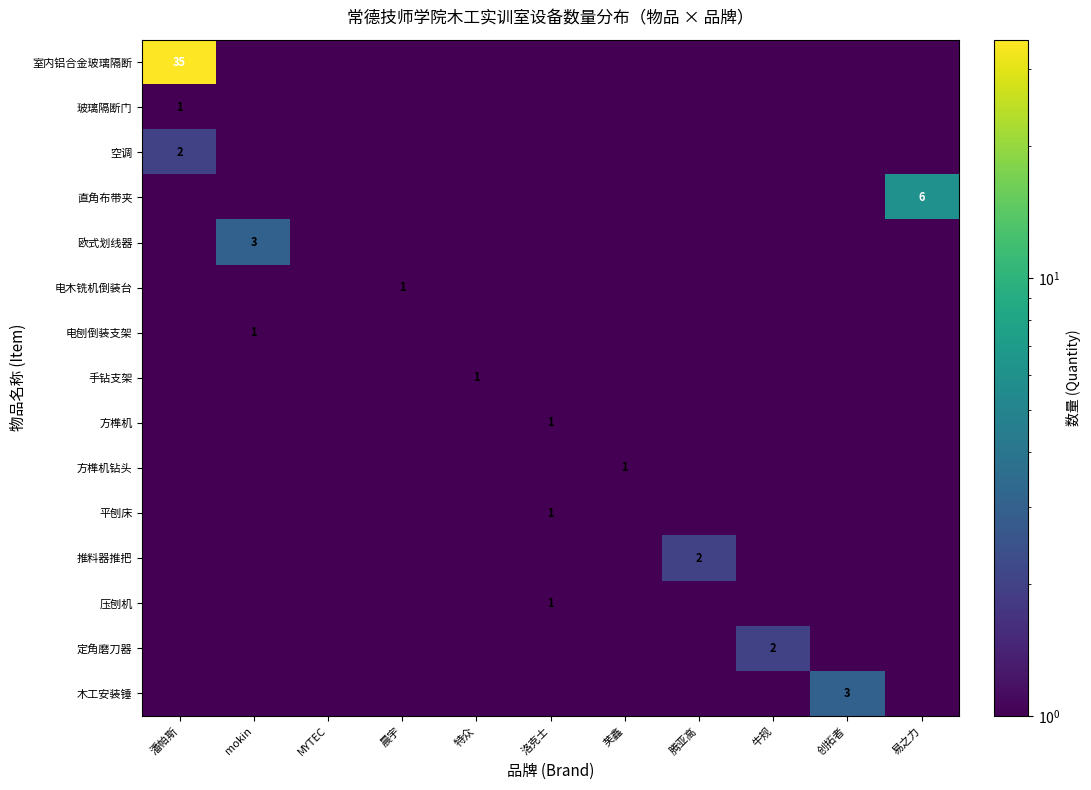

At which category is the sum across all series the highest?

潘帕斯